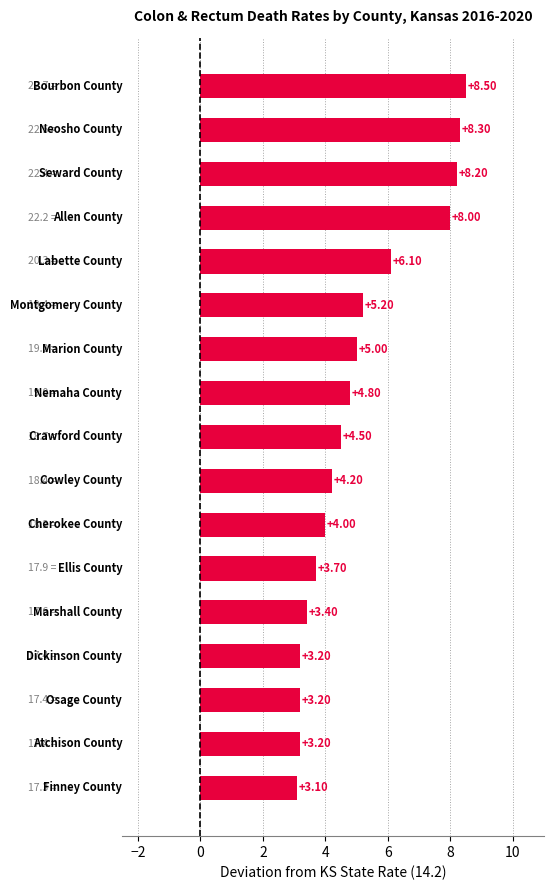

What is the average value?

5.1